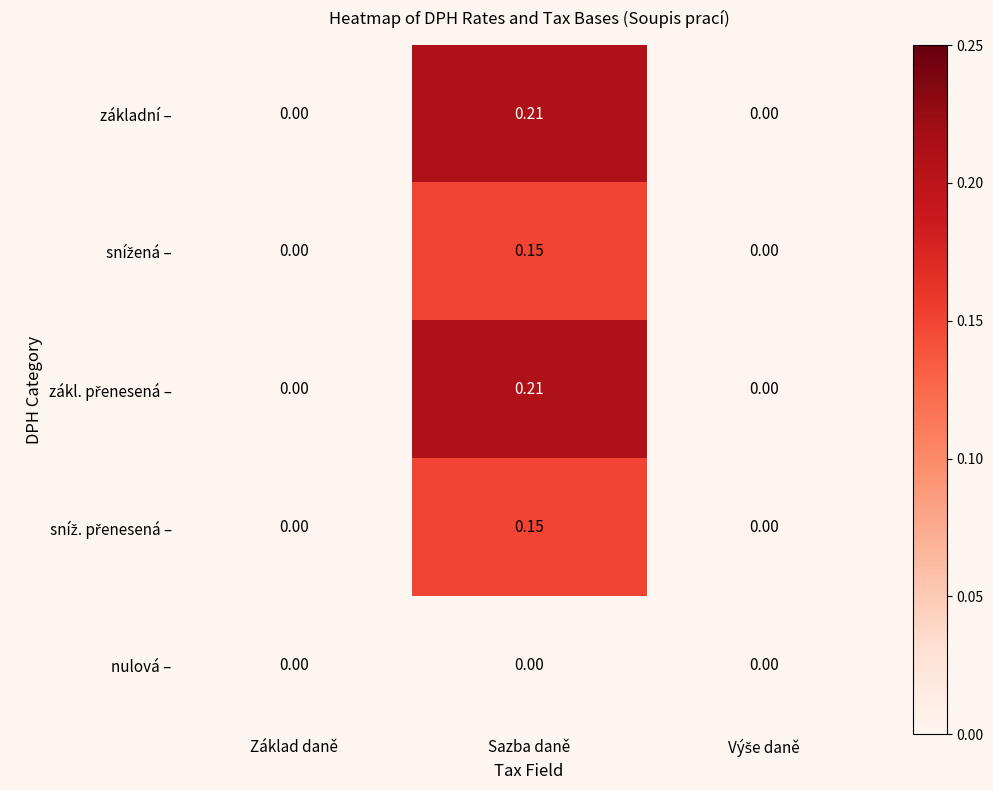

Which category has the highest value in the základní – series?

Sazba daně